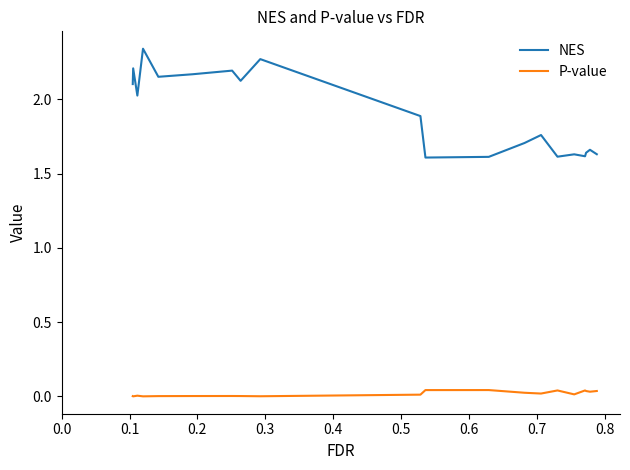

Which series has the largest total across all categories?

NES